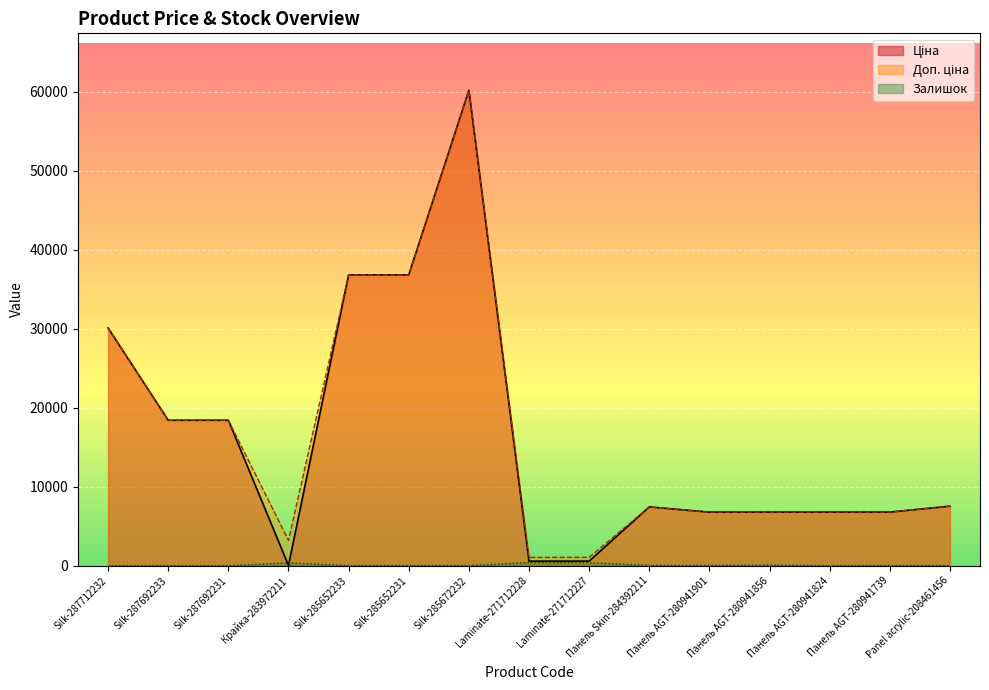

At which category does Доп. ціна reach its first local peak?

Silk-285672232